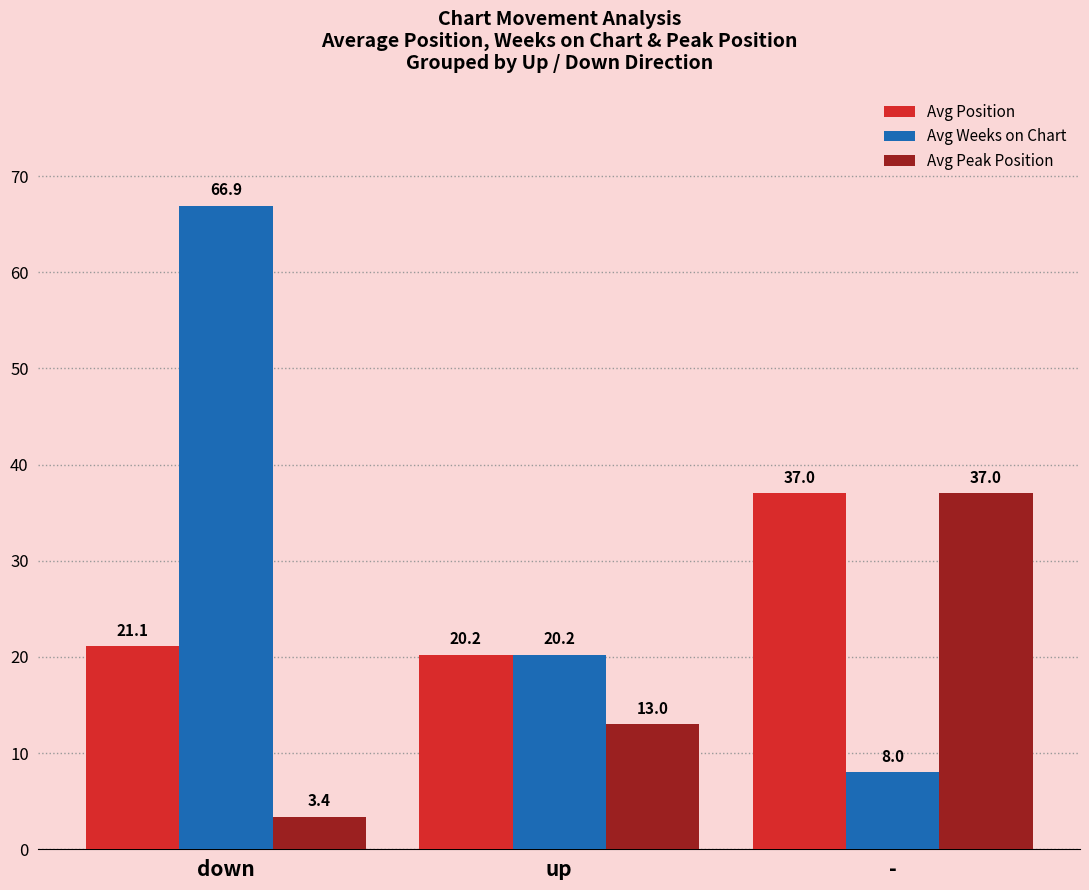

What is the sum of the Avg Position values at - and up?

57.2